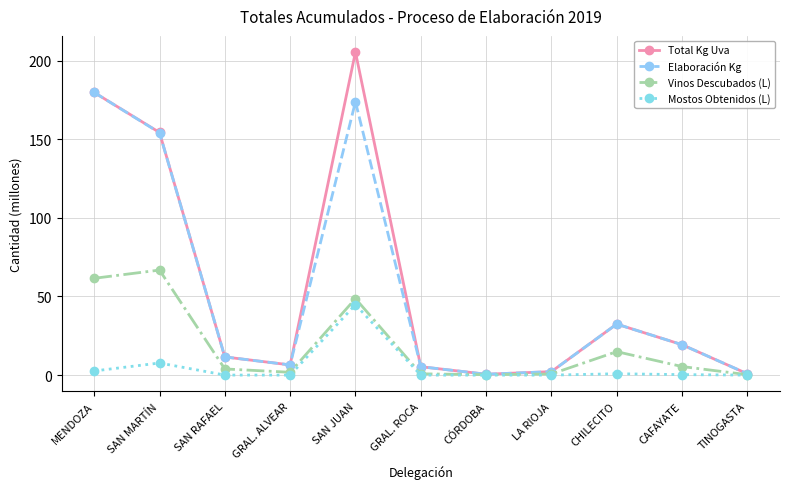

Which series has the widest spread of values?

Total Kg Uva